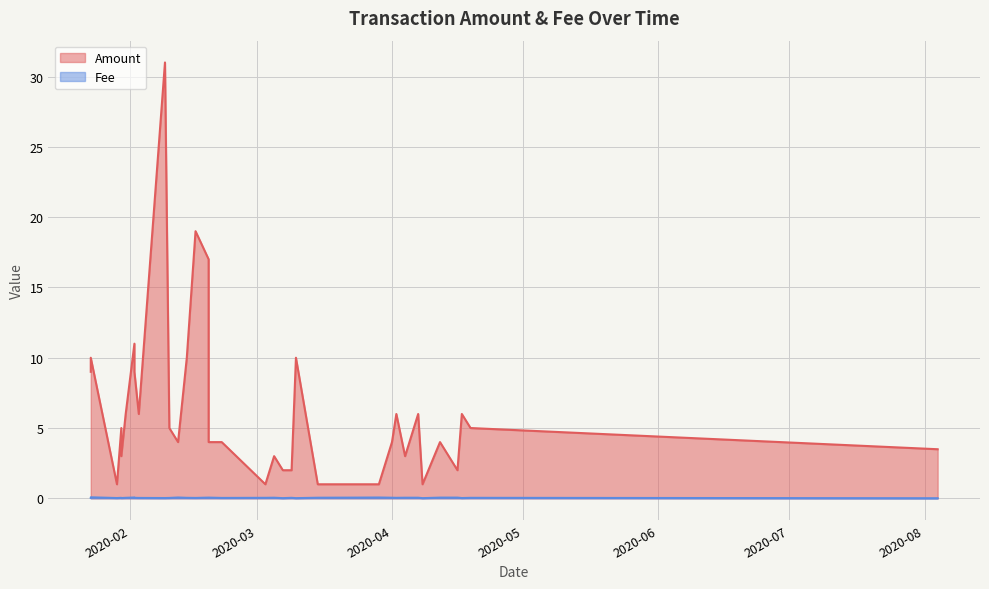

The Amount series shows 31.0 at 2020-02-09. True or false?

True